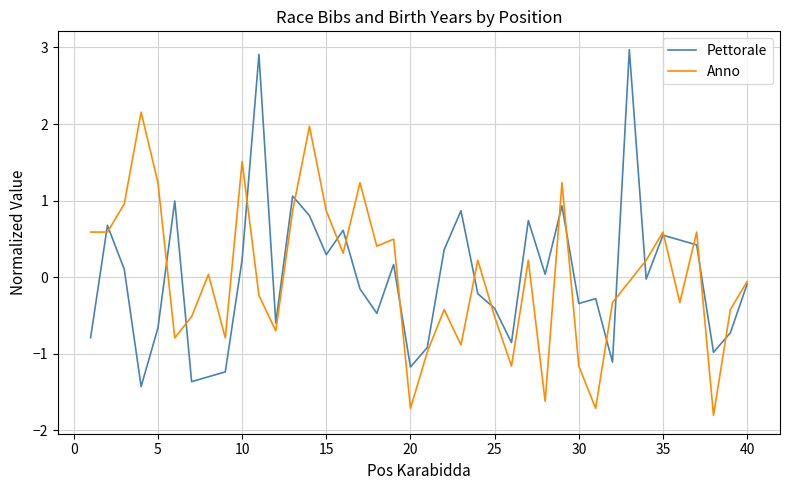

Which series has the largest range (max minus min)?

Pettorale